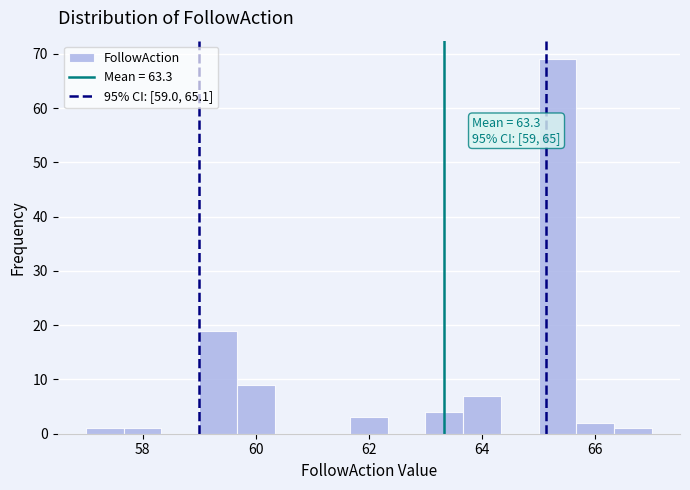

Around what value on the x-axis is the tallest bar? Give the approximate position of its centre, as read against the axis.

65.4